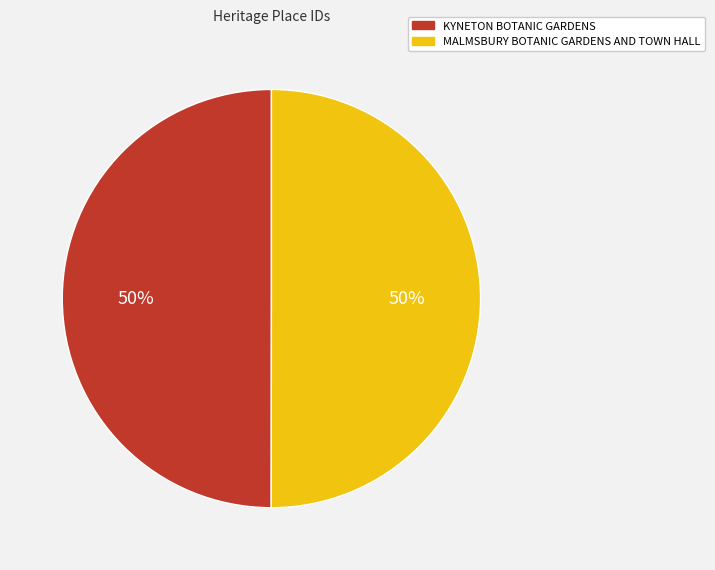

The MALMSBURY BOTANIC GARDENS AND TOWN HALL slice represents 50% of the pie. True or false?

True